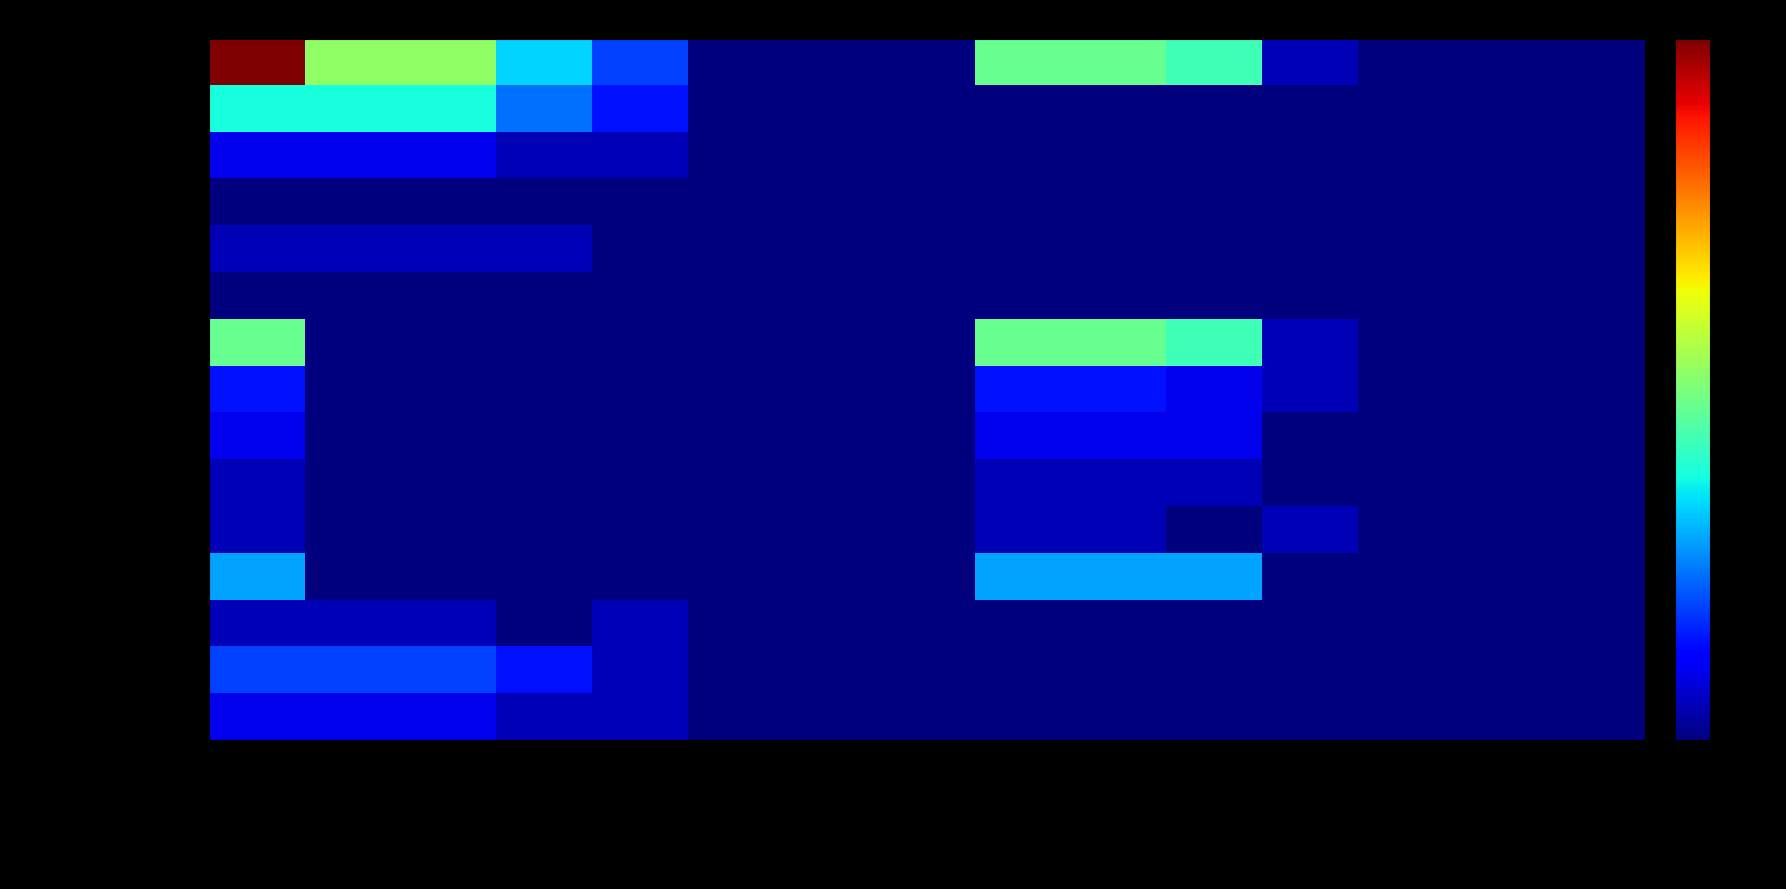

Reading left to right, list all the values displayed in this chart.

Europa: Total Erwerb=21	Total FZA/VEP=11	Total Einb. FZA=11	Ord. Einb. FZA=7	Erleich. Einb. FZA=4	Wied. Einb. FZA=0	Festst. FZA=0	Adoption FZA=0	Total AUG/VZAE=10	Total Einb. AUG=10	Ord. Einb. AUG=9	Erleich. Einb. AUG=1	Wied. Einb. AUG=0	Festst. AUG=0	Adoption AUG=0
EU-17: Total Erwerb=8	Total FZA/VEP=8	Total Einb. FZA=8	Ord. Einb. FZA=5	Erleich. Einb. FZA=3	Wied. Einb. FZA=0	Festst. FZA=0	Adoption FZA=0	Total AUG/VZAE=0	Total Einb. AUG=0	Ord. Einb. AUG=0	Erleich. Einb. AUG=0	Wied. Einb. AUG=0	Festst. AUG=0	Adoption AUG=0
EU-8: Total Erwerb=2	Total FZA/VEP=2	Total Einb. FZA=2	Ord. Einb. FZA=1	Erleich. Einb. FZA=1	Wied. Einb. FZA=0	Festst. FZA=0	Adoption FZA=0	Total AUG/VZAE=0	Total Einb. AUG=0	Ord. Einb. AUG=0	Erleich. Einb. AUG=0	Wied. Einb. AUG=0	Festst. AUG=0	Adoption AUG=0
EU-2: Total Erwerb=0	Total FZA/VEP=0	Total Einb. FZA=0	Ord. Einb. FZA=0	Erleich. Einb. FZA=0	Wied. Einb. FZA=0	Festst. FZA=0	Adoption FZA=0	Total AUG/VZAE=0	Total Einb. AUG=0	Ord. Einb. AUG=0	Erleich. Einb. AUG=0	Wied. Einb. AUG=0	Festst. AUG=0	Adoption AUG=0
EU-Kroatien: Total Erwerb=1	Total FZA/VEP=1	Total Einb. FZA=1	Ord. Einb. FZA=1	Erleich. Einb. FZA=0	Wied. Einb. FZA=0	Festst. FZA=0	Adoption FZA=0	Total AUG/VZAE=0	Total Einb. AUG=0	Ord. Einb. AUG=0	Erleich. Einb. AUG=0	Wied. Einb. AUG=0	Festst. AUG=0	Adoption AUG=0
EFTA: Total Erwerb=0	Total FZA/VEP=0	Total Einb. FZA=0	Ord. Einb. FZA=0	Erleich. Einb. FZA=0	Wied. Einb. FZA=0	Festst. FZA=0	Adoption FZA=0	Total AUG/VZAE=0	Total Einb. AUG=0	Ord. Einb. AUG=0	Erleich. Einb. AUG=0	Wied. Einb. AUG=0	Festst. AUG=0	Adoption AUG=0
Uebrige Europa: Total Erwerb=10	Total FZA/VEP=0	Total Einb. FZA=0	Ord. Einb. FZA=0	Erleich. Einb. FZA=0	Wied. Einb. FZA=0	Festst. FZA=0	Adoption FZA=0	Total AUG/VZAE=10	Total Einb. AUG=10	Ord. Einb. AUG=9	Erleich. Einb. AUG=1	Wied. Einb. AUG=0	Festst. AUG=0	Adoption AUG=0
Afrika: Total Erwerb=3	Total FZA/VEP=0	Total Einb. FZA=0	Ord. Einb. FZA=0	Erleich. Einb. FZA=0	Wied. Einb. FZA=0	Festst. FZA=0	Adoption FZA=0	Total AUG/VZAE=3	Total Einb. AUG=3	Ord. Einb. AUG=2	Erleich. Einb. AUG=1	Wied. Einb. AUG=0	Festst. AUG=0	Adoption AUG=0
Amerika: Total Erwerb=2	Total FZA/VEP=0	Total Einb. FZA=0	Ord. Einb. FZA=0	Erleich. Einb. FZA=0	Wied. Einb. FZA=0	Festst. FZA=0	Adoption FZA=0	Total AUG/VZAE=2	Total Einb. AUG=2	Ord. Einb. AUG=2	Erleich. Einb. AUG=0	Wied. Einb. AUG=0	Festst. AUG=0	Adoption AUG=0
Asien: Total Erwerb=1	Total FZA/VEP=0	Total Einb. FZA=0	Ord. Einb. FZA=0	Erleich. Einb. FZA=0	Wied. Einb. FZA=0	Festst. FZA=0	Adoption FZA=0	Total AUG/VZAE=1	Total Einb. AUG=1	Ord. Einb. AUG=1	Erleich. Einb. AUG=0	Wied. Einb. AUG=0	Festst. AUG=0	Adoption AUG=0
Belarus: Total Erwerb=1	Total FZA/VEP=0	Total Einb. FZA=0	Ord. Einb. FZA=0	Erleich. Einb. FZA=0	Wied. Einb. FZA=0	Festst. FZA=0	Adoption FZA=0	Total AUG/VZAE=1	Total Einb. AUG=1	Ord. Einb. AUG=0	Erleich. Einb. AUG=1	Wied. Einb. AUG=0	Festst. AUG=0	Adoption AUG=0
Bosnien u. Herzegowina: Total Erwerb=6	Total FZA/VEP=0	Total Einb. FZA=0	Ord. Einb. FZA=0	Erleich. Einb. FZA=0	Wied. Einb. FZA=0	Festst. FZA=0	Adoption FZA=0	Total AUG/VZAE=6	Total Einb. AUG=6	Ord. Einb. AUG=6	Erleich. Einb. AUG=0	Wied. Einb. AUG=0	Festst. AUG=0	Adoption AUG=0
Daenemark: Total Erwerb=1	Total FZA/VEP=1	Total Einb. FZA=1	Ord. Einb. FZA=0	Erleich. Einb. FZA=1	Wied. Einb. FZA=0	Festst. FZA=0	Adoption FZA=0	Total AUG/VZAE=0	Total Einb. AUG=0	Ord. Einb. AUG=0	Erleich. Einb. AUG=0	Wied. Einb. AUG=0	Festst. AUG=0	Adoption AUG=0
Deutschland: Total Erwerb=4	Total FZA/VEP=4	Total Einb. FZA=4	Ord. Einb. FZA=3	Erleich. Einb. FZA=1	Wied. Einb. FZA=0	Festst. FZA=0	Adoption FZA=0	Total AUG/VZAE=0	Total Einb. AUG=0	Ord. Einb. AUG=0	Erleich. Einb. AUG=0	Wied. Einb. AUG=0	Festst. AUG=0	Adoption AUG=0
Italien: Total Erwerb=2	Total FZA/VEP=2	Total Einb. FZA=2	Ord. Einb. FZA=1	Erleich. Einb. FZA=1	Wied. Einb. FZA=0	Festst. FZA=0	Adoption FZA=0	Total AUG/VZAE=0	Total Einb. AUG=0	Ord. Einb. AUG=0	Erleich. Einb. AUG=0	Wied. Einb. AUG=0	Festst. AUG=0	Adoption AUG=0